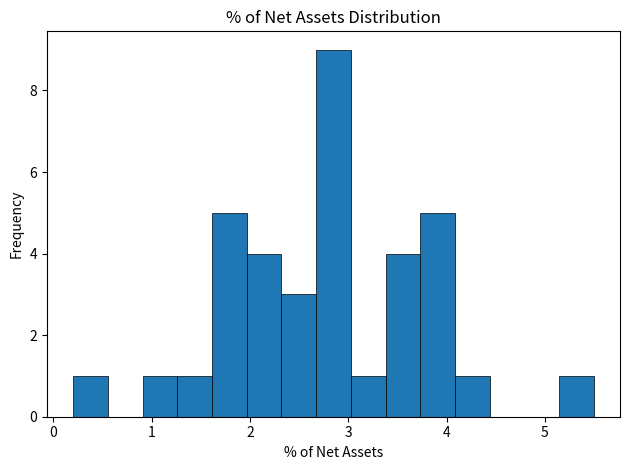

Around what value on the x-axis is the tallest bar? Give the approximate position of its centre, as read against the axis.

2.9